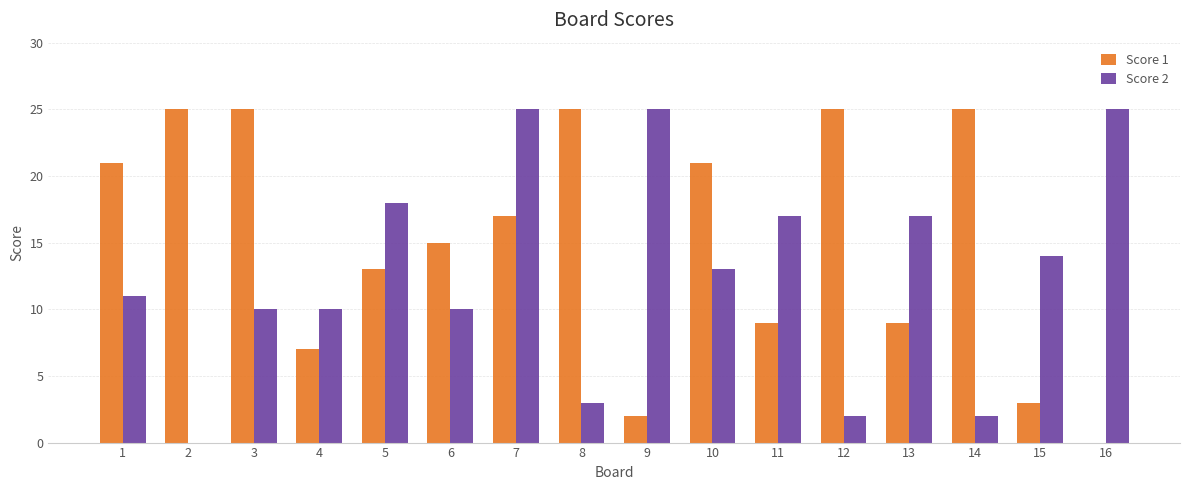

What is the difference between the Score 1 values at 4 and 8?

18